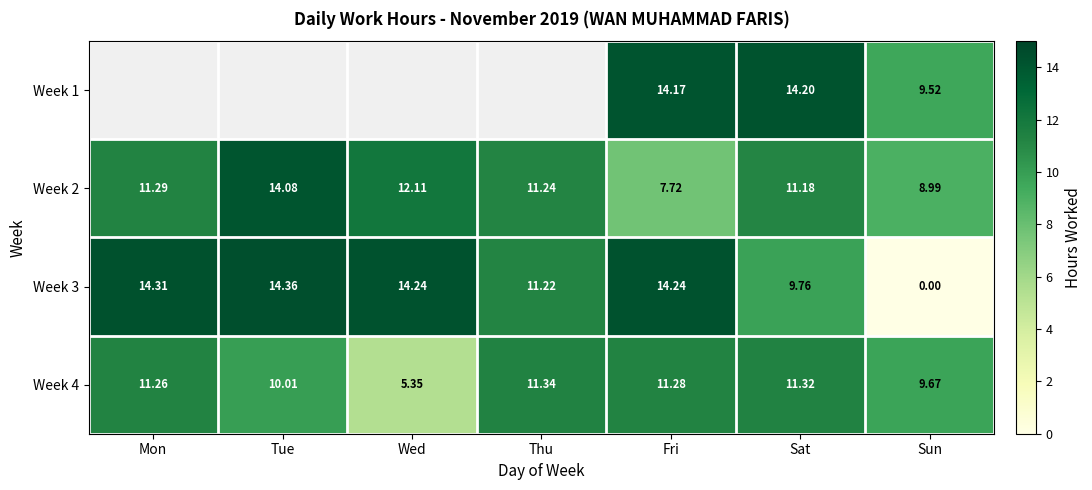

What is the greatest value displayed?

14.4